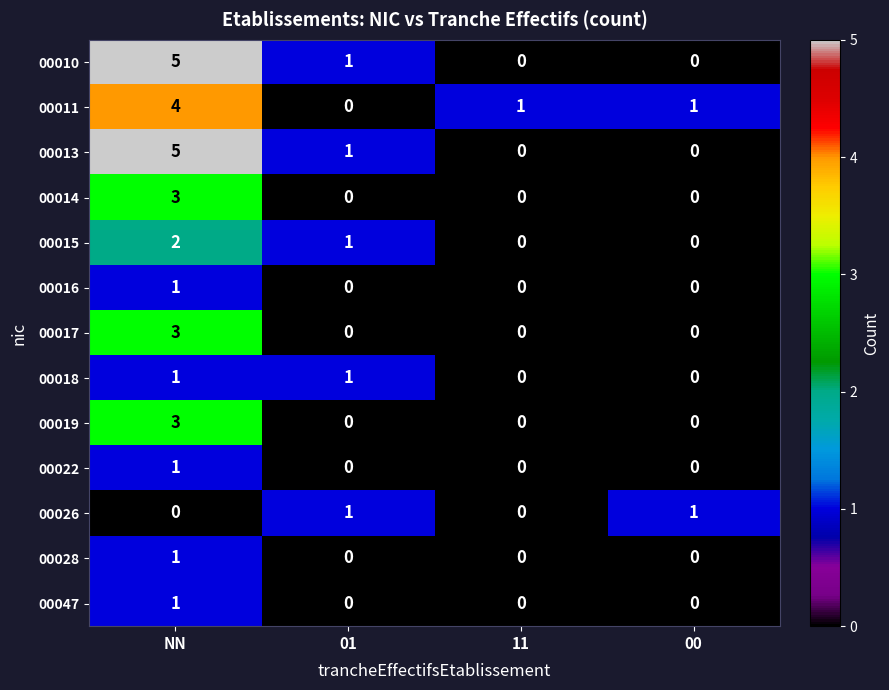

Count the number of data series in this chart.

13